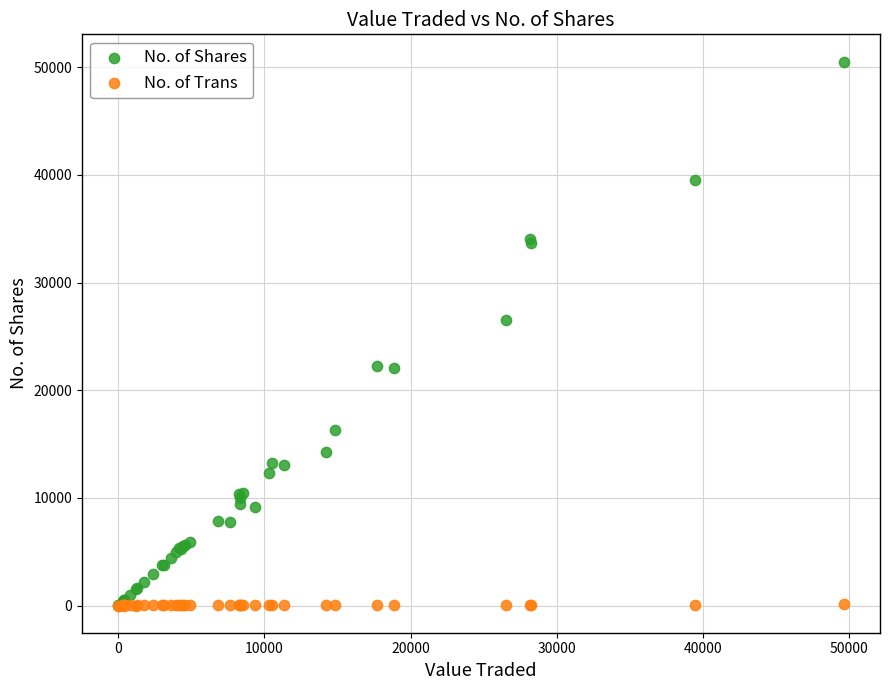

Across all series, what Y value is closest to 25266?

26557